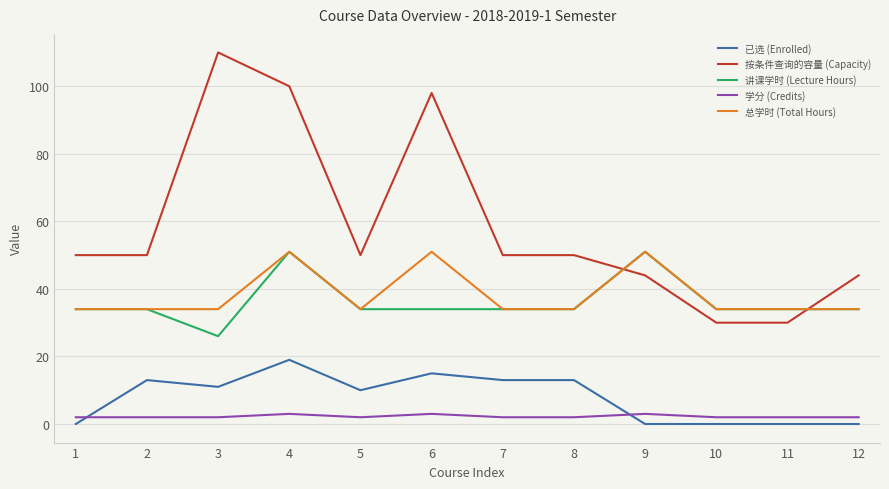

What is the highest value of the 已选 (Enrolled) series?

19